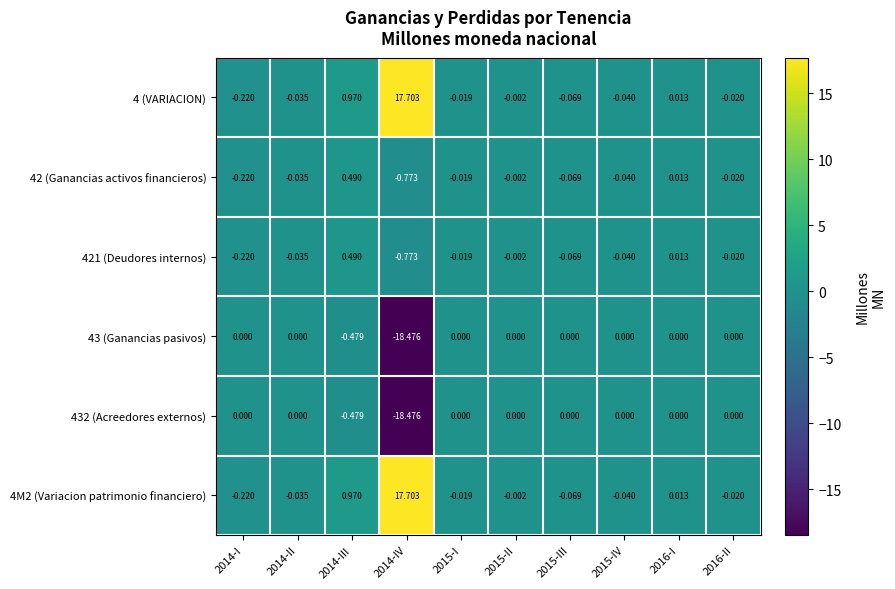

Is the value of 42 (Ganancias activos financieros) at 2014-III greater than the value of 43 (Ganancias pasivos) at 2014-III?

Yes